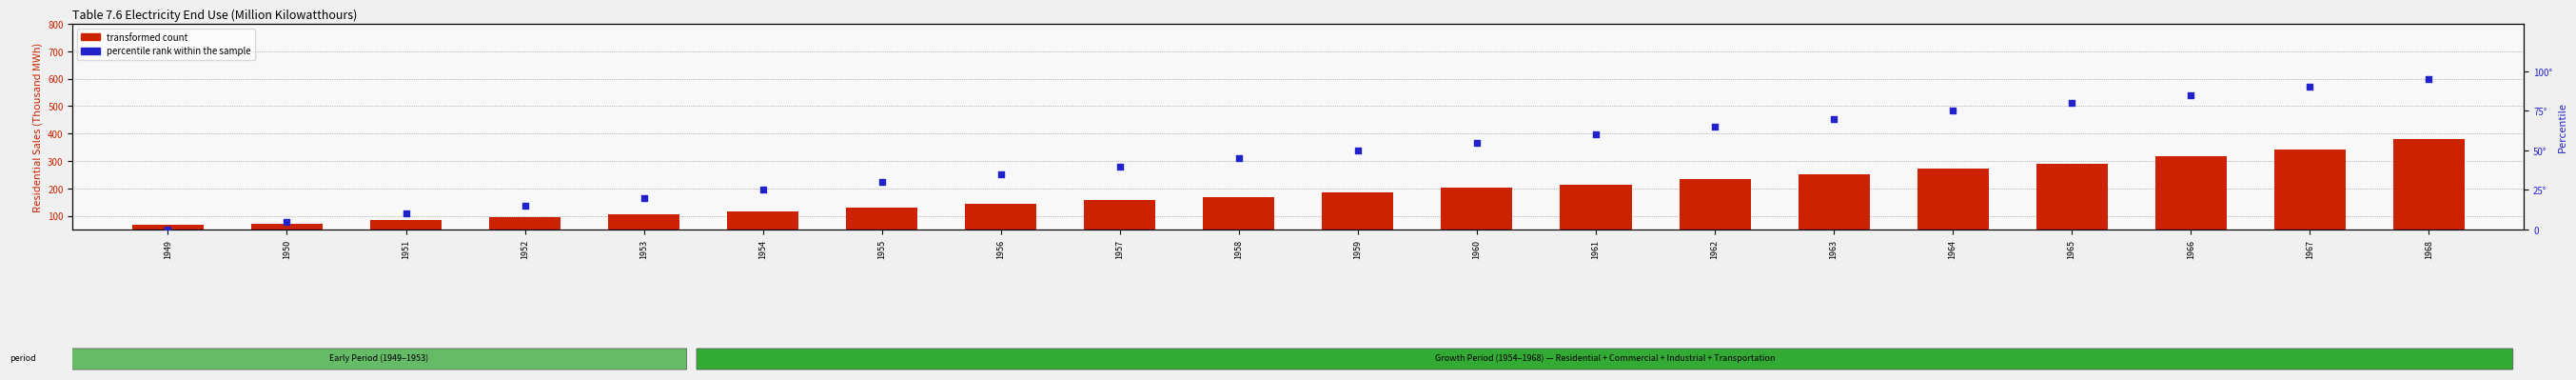

What are all the series names shown in the legend?

transformed count, percentile rank within the sample